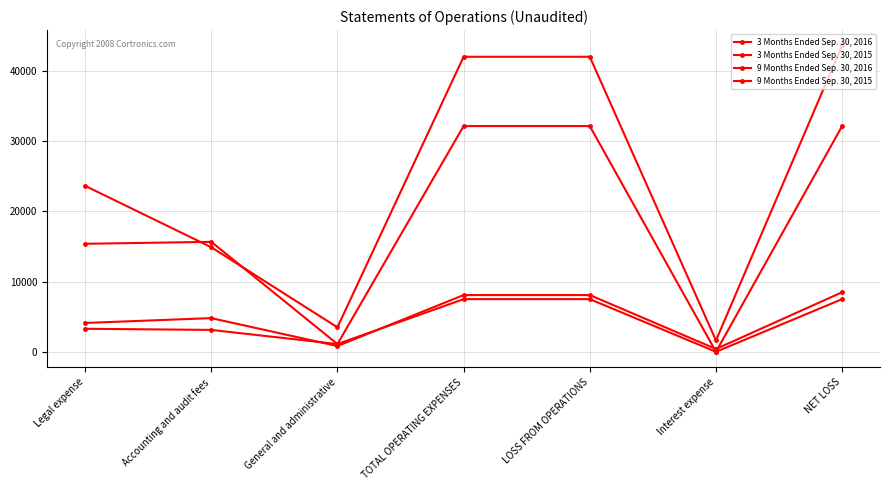

Is the value of 3 Months Ended Sep. 30, 2015 at Accounting and audit fees greater than the value of 3 Months Ended Sep. 30, 2016 at Accounting and audit fees?

No